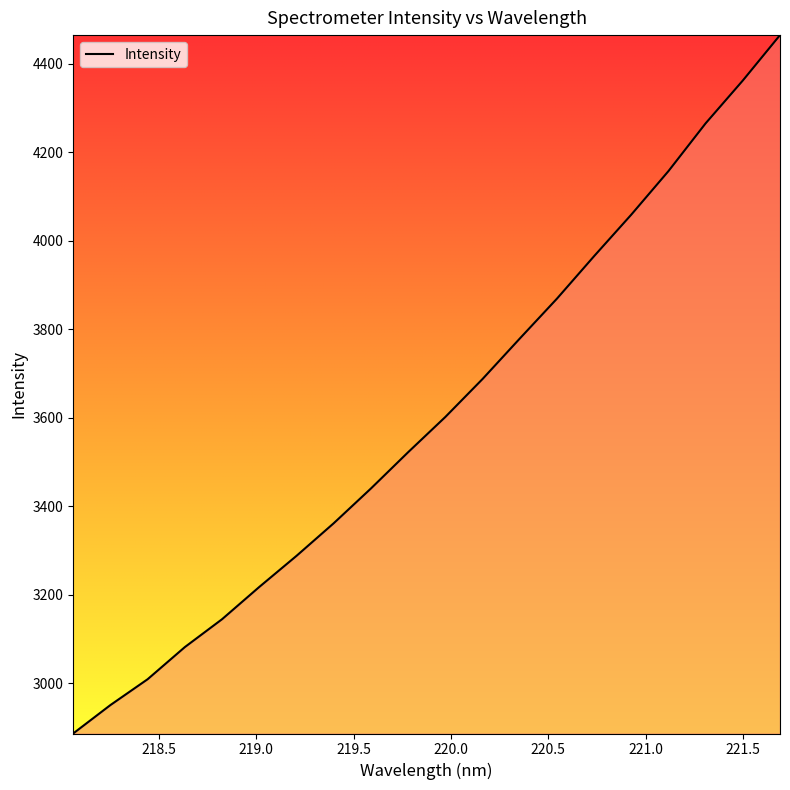

What is the smallest value displayed?

2886.6